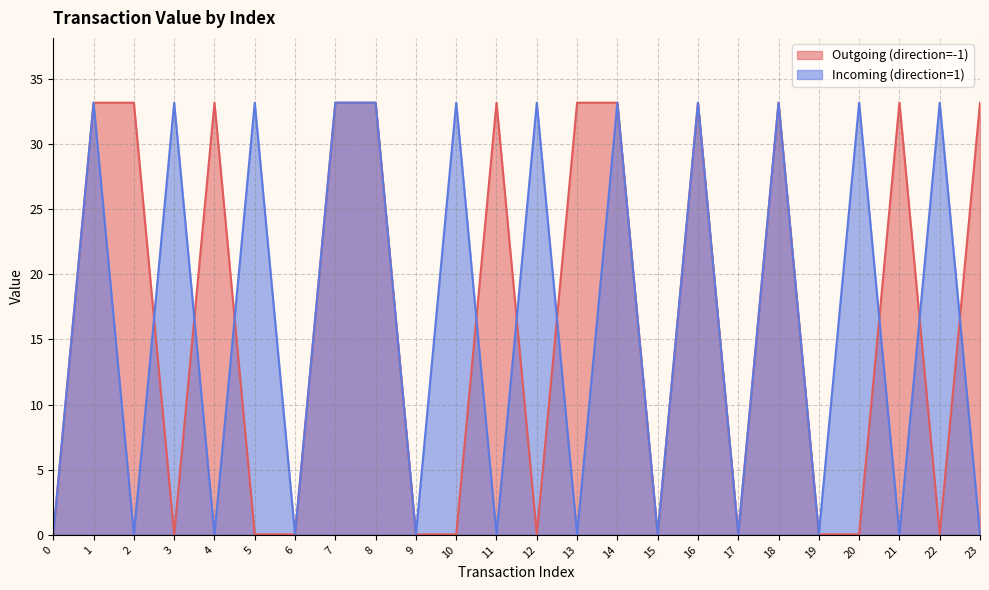

True or false: Incoming (direction=1) has a value of 33.2 at 1.

True